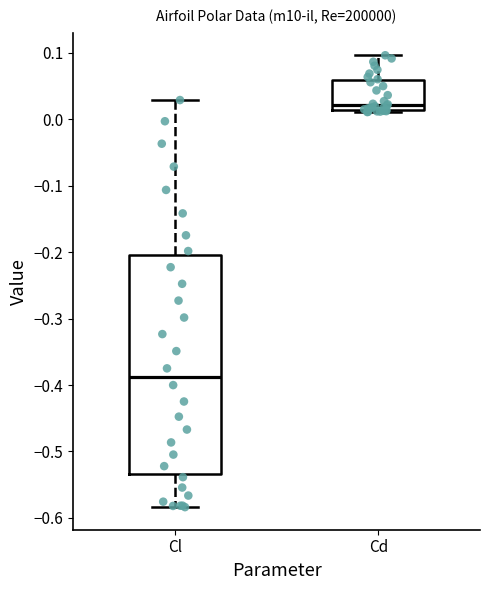

Where is the upper edge of the box for Cd on the y-axis? The values are not printed on the chart, so give them approximately, as read against the axis.

0.06